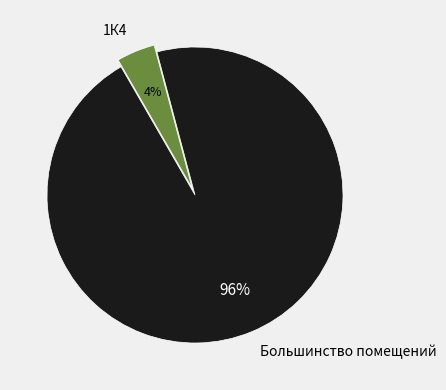

How many segments does this pie chart have?

2